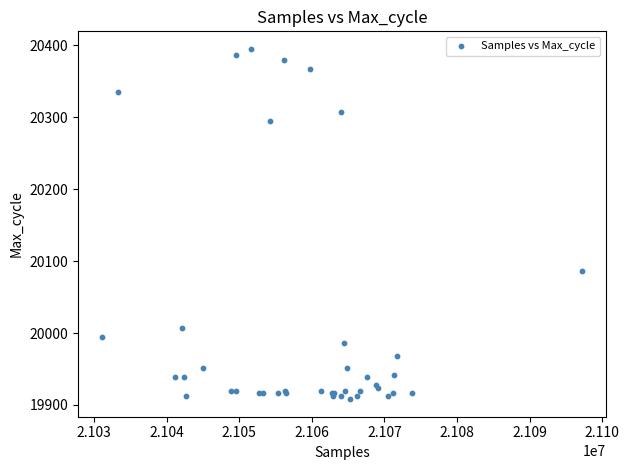

What Y value in the scatter plot is closest to 20151?

20086